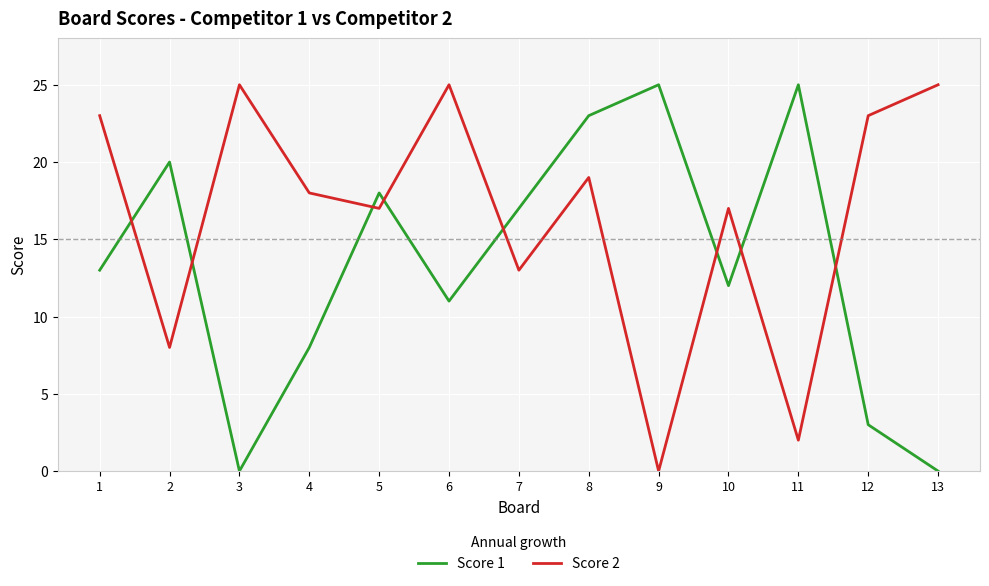

At which category is the sum across all series the highest?

8